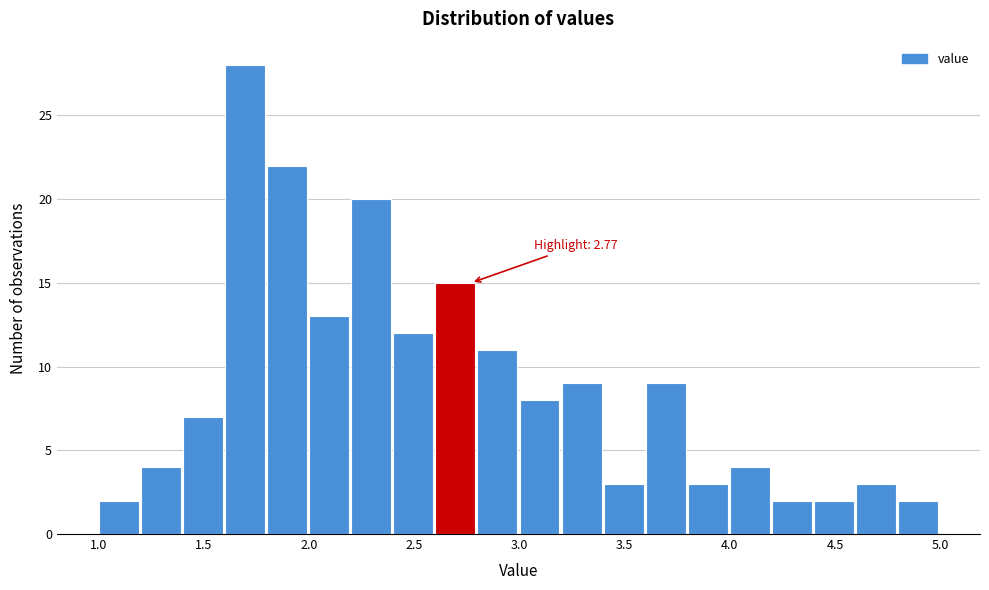

Which range on the x-axis has the tallest bar?

1.6 to 1.8